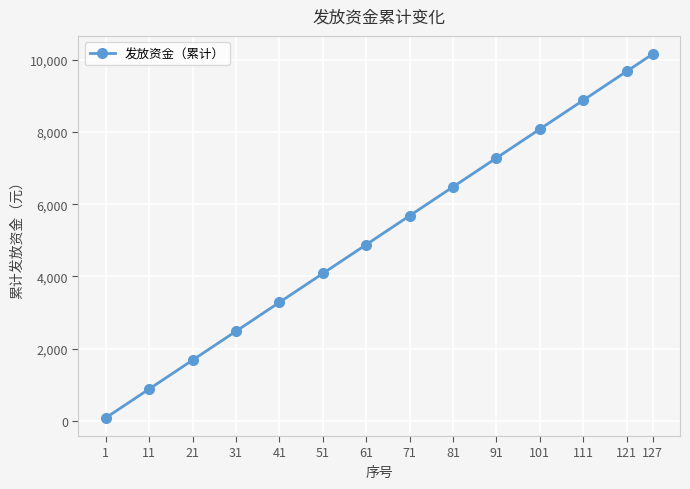

The value at 91 is 7280. True or false?

True